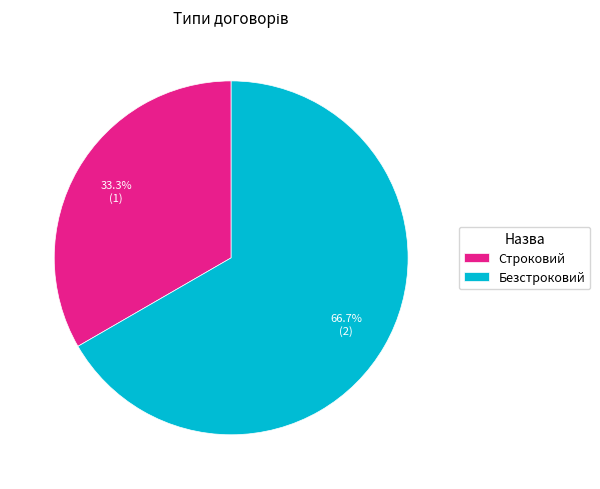

Count the number of slices in the pie.

2